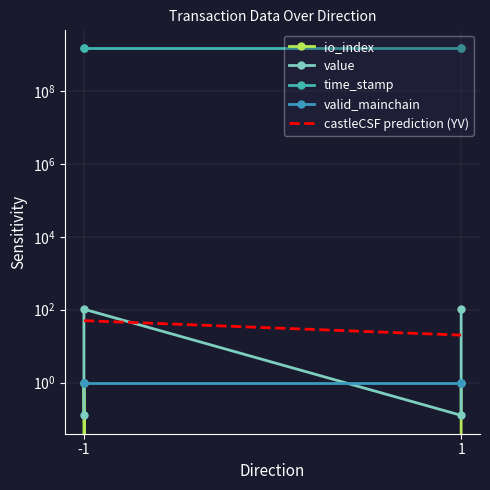

The value of value at 1 is 55.2. True or false?

False